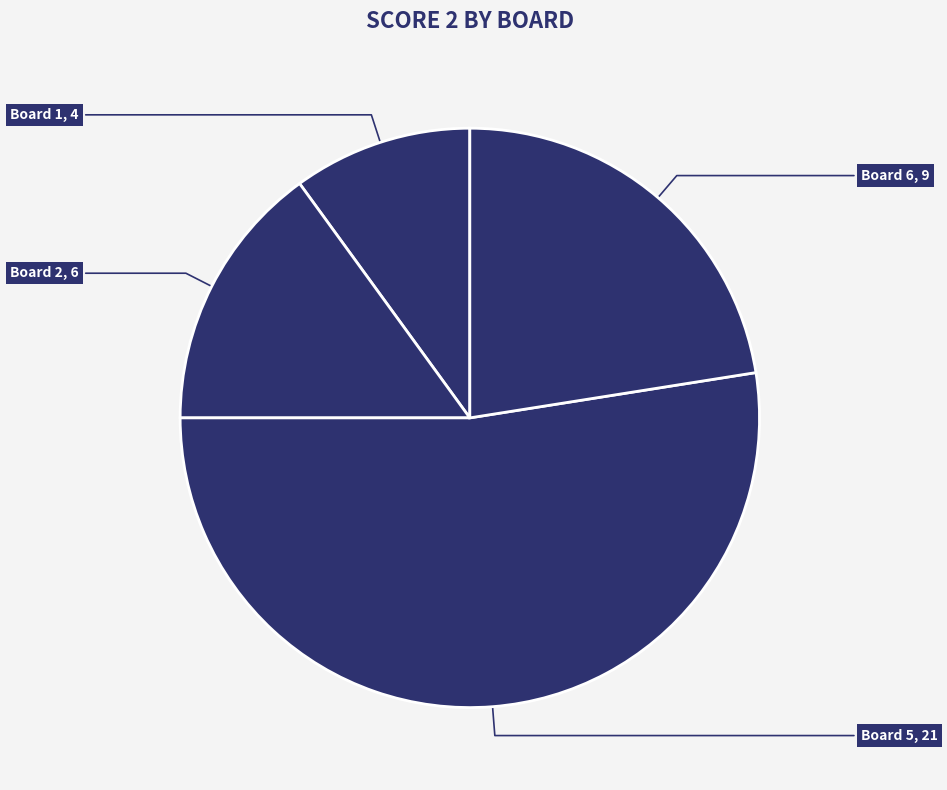

How many segments does this pie chart have?

4